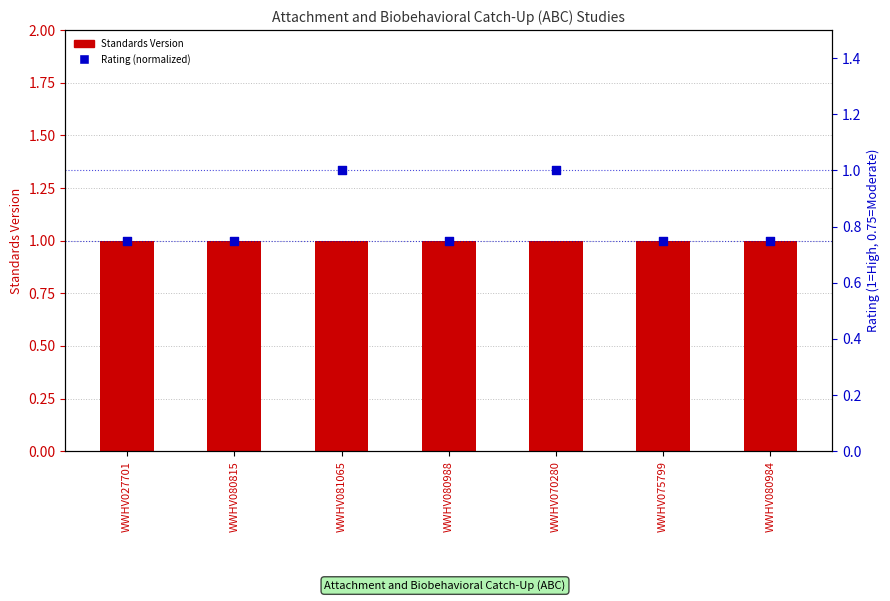

Which series contains the highest Y value?

Standards Version